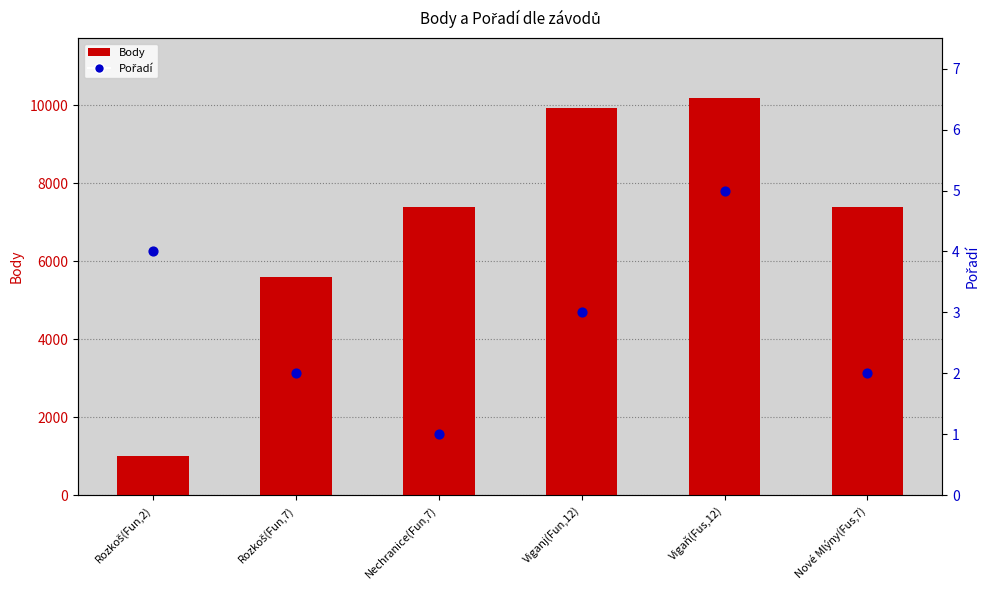

Which series has the widest spread of Y values?

Body